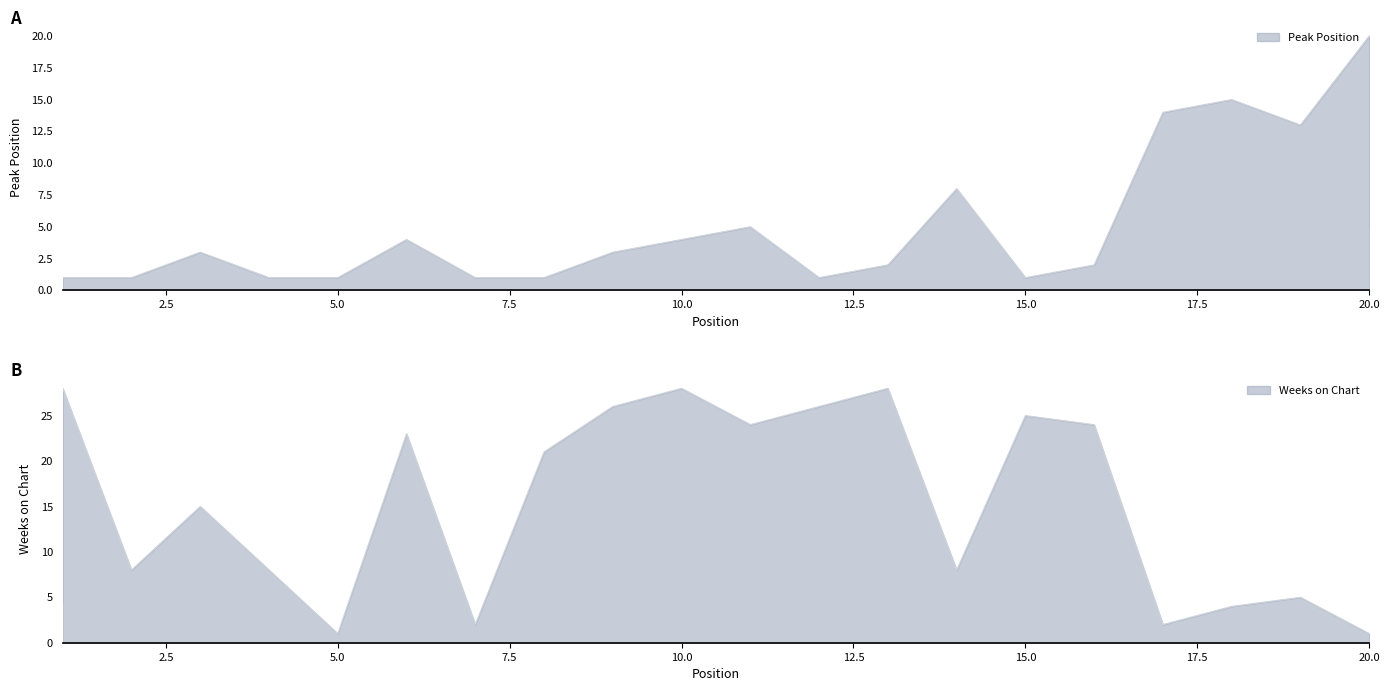

Reading left to right, extract all data points from this chart.

Peak Position: 1=1	2=1	3=3	4=1	5=1	6=4	7=1	8=1	9=3	10=4	11=5	12=1	13=2	14=8	15=1	16=2	17=14	18=15	19=13	20=20
Weeks on Chart: 1=28	2=8	3=15	4=8	5=1	6=23	7=2	8=21	9=26	10=28	11=24	12=26	13=28	14=8	15=25	16=24	17=2	18=4	19=5	20=1